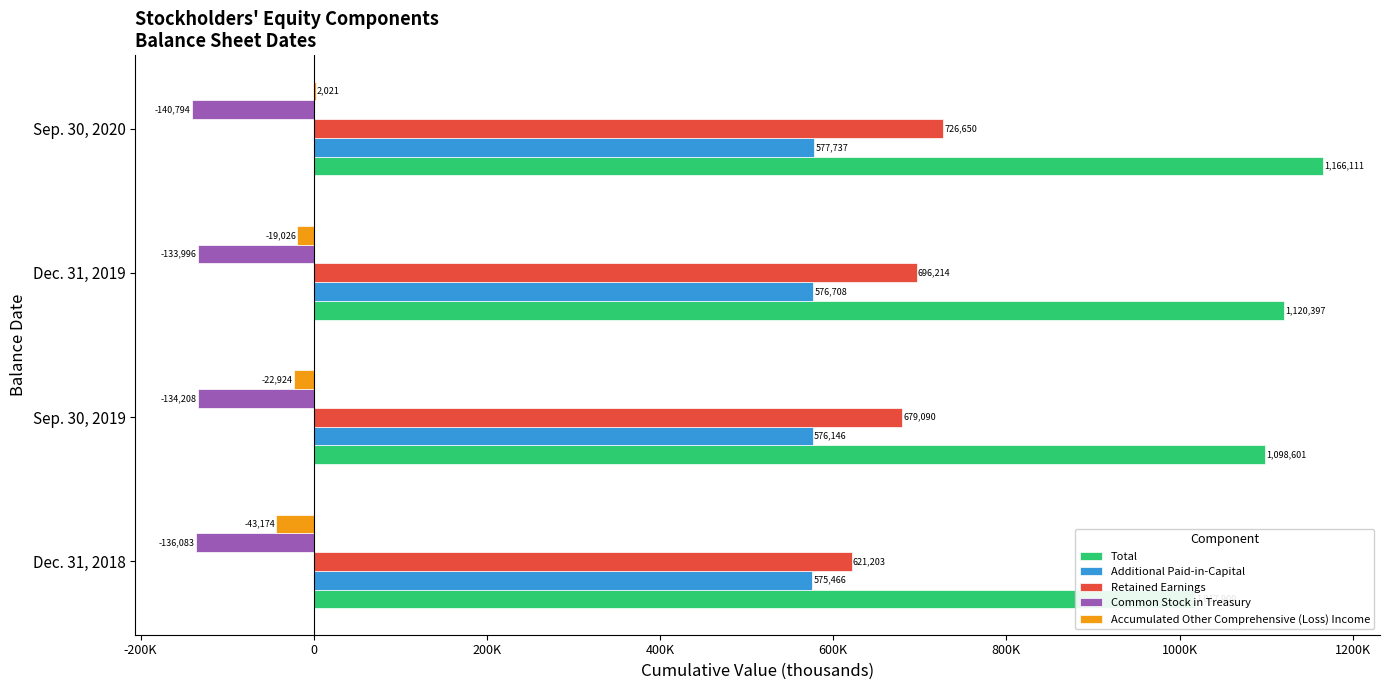

Which series changed the most between Dec. 31, 2018 and Sep. 30, 2019?

Total